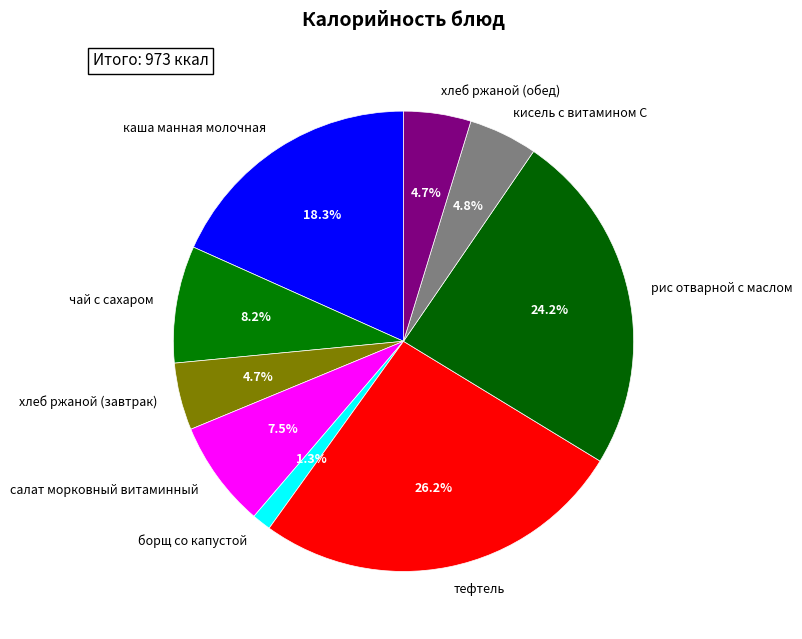

What is the ratio of the value at хлеб ржаной (завтрак) to the value at каша манная молочная?

0.3